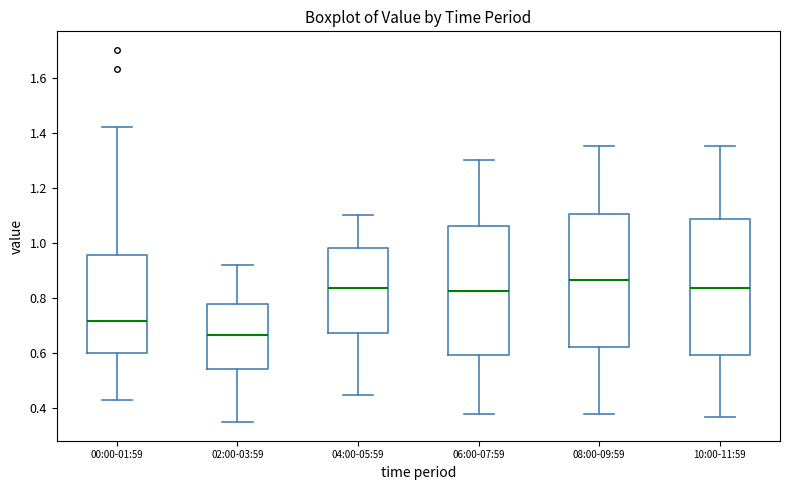

Which box's median line is the lowest?

02:00-03:59